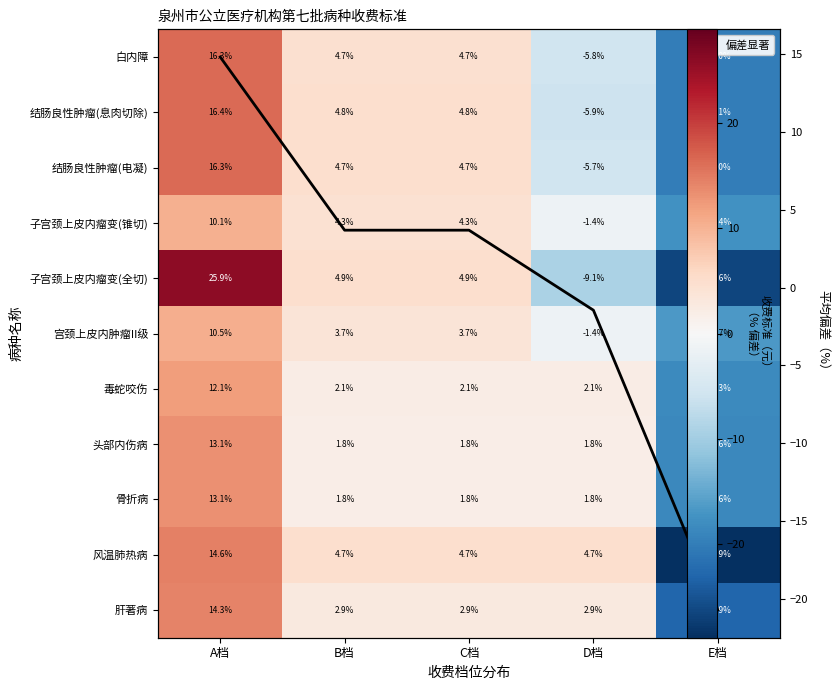

Which label corresponds to the smallest value in the chart?

E档